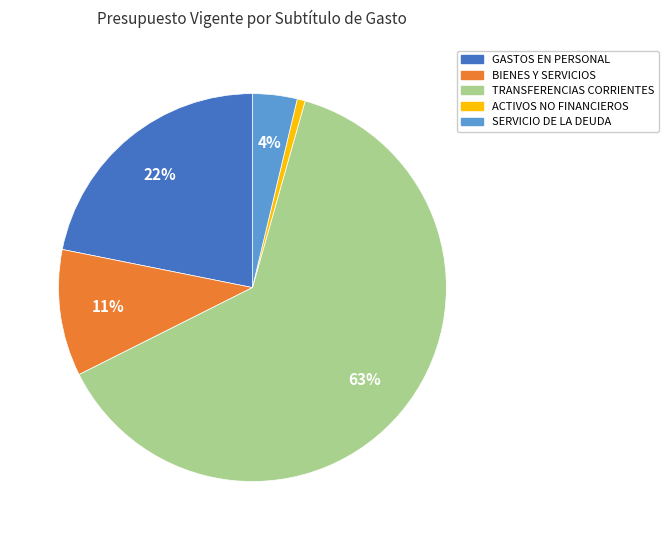

Is there any slice that represents more than half of the pie?

Yes